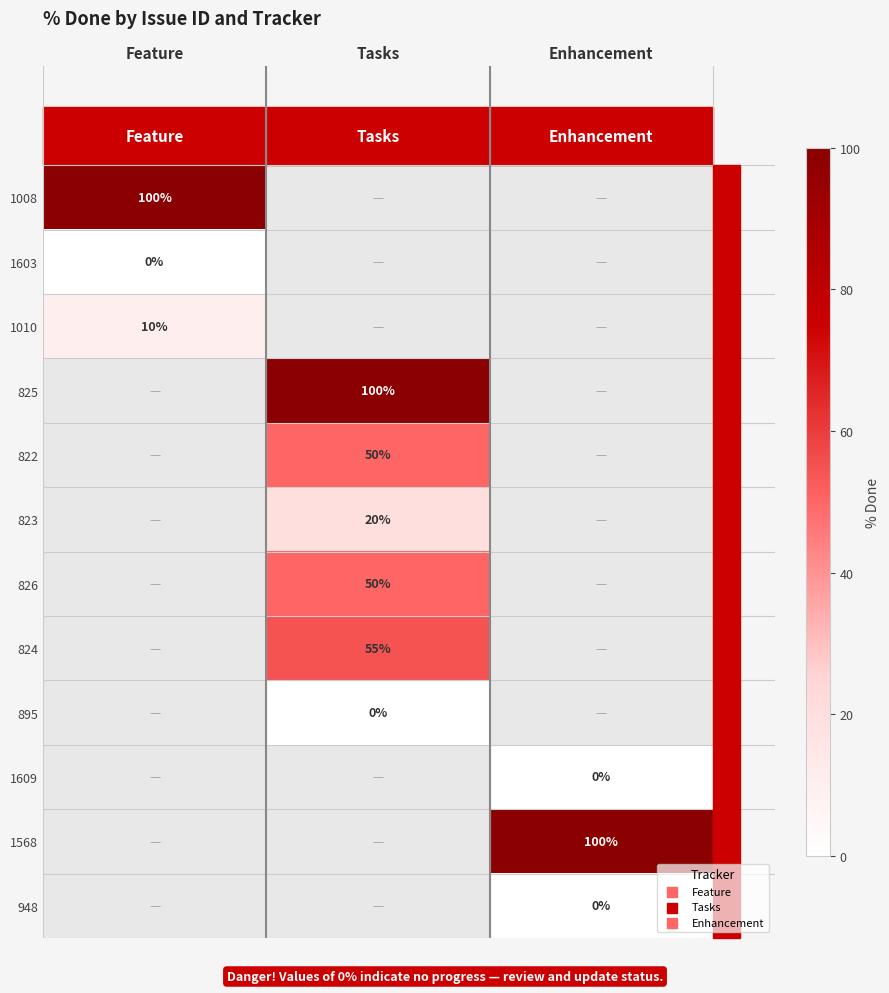

The value of 1008 at Feature is 100. True or false?

True